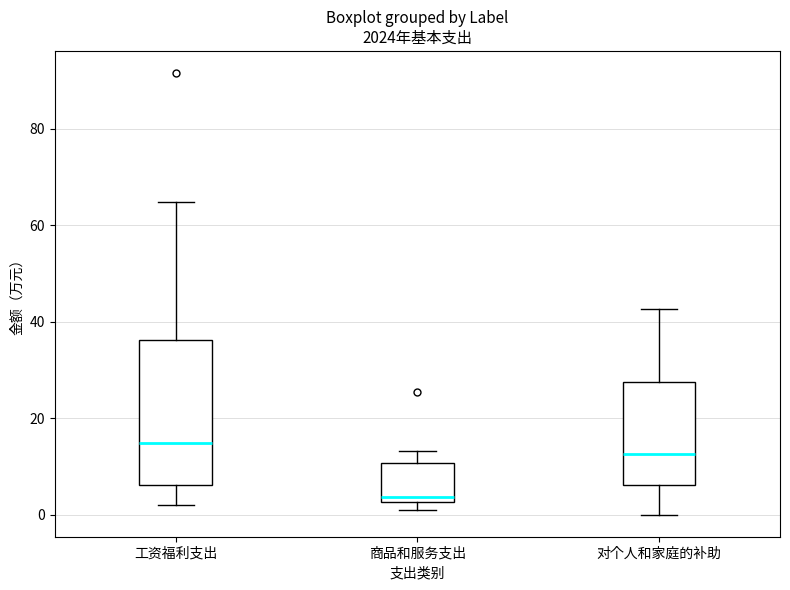

Where does the upper whisker of the box for 商品和服务支出 end on the y-axis? The values are not printed on the chart, so give them approximately, as read against the axis.

14